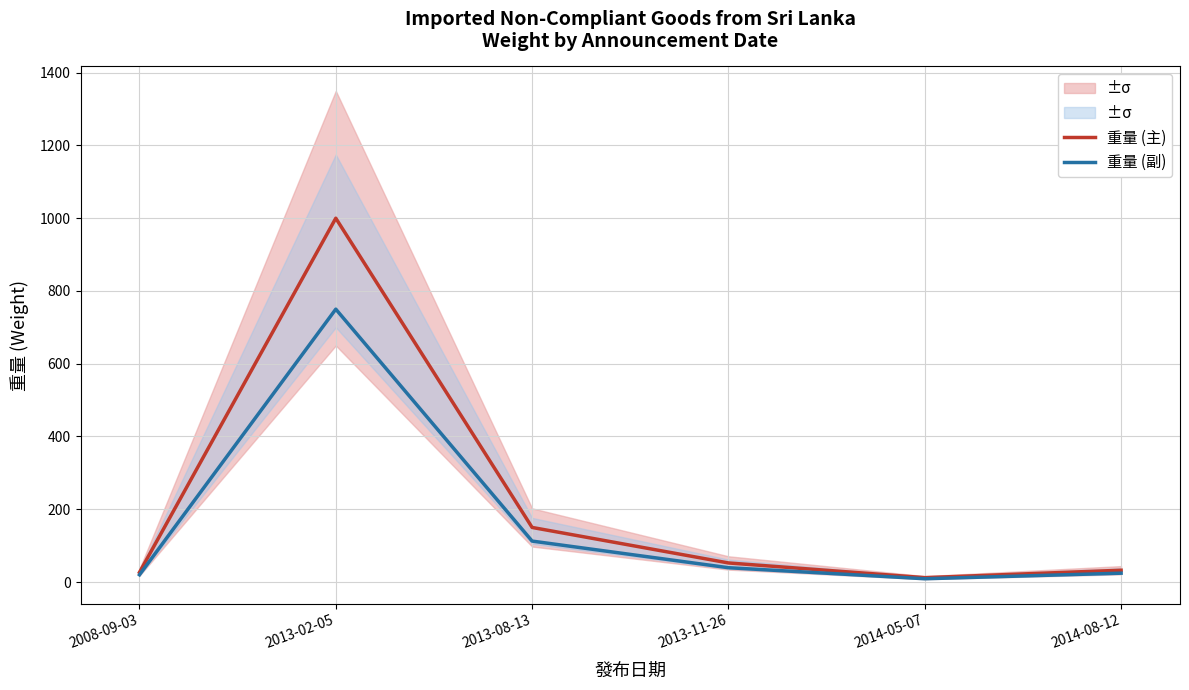

List the series in order of their overall mean, lowest first.

重量 (副), 重量 (主)